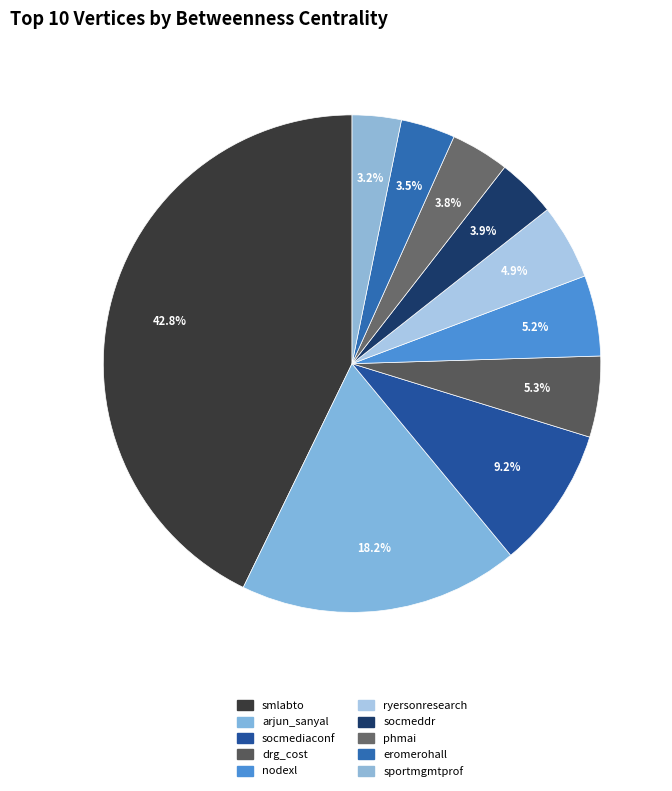

Does any single category account for the majority?

No